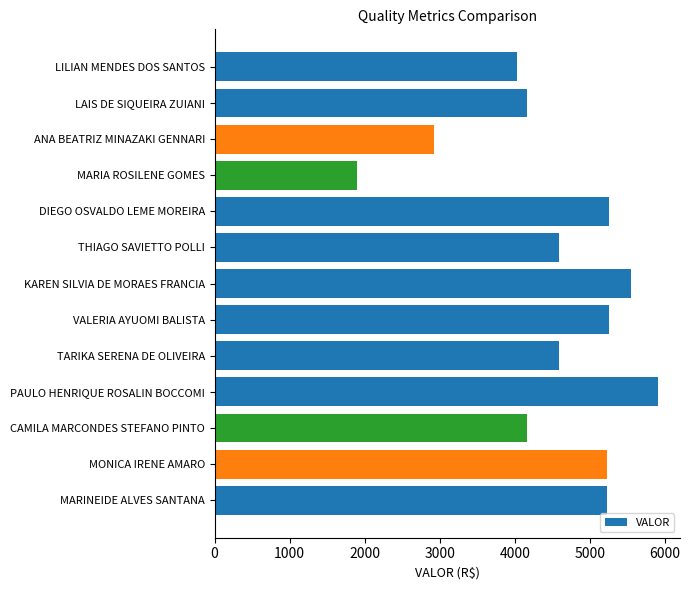

Is it true that the value at THIAGO SAVIETTO POLLI is 4588.1?

True